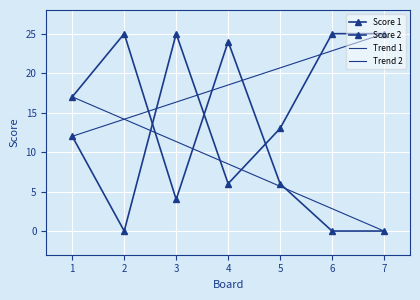

True or false: Score 1 has more than 0 interior local peaks.

True